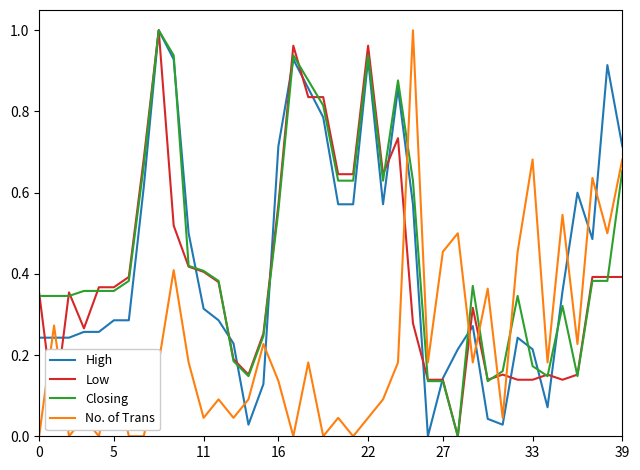

At which category is the sum across all series the highest?

8